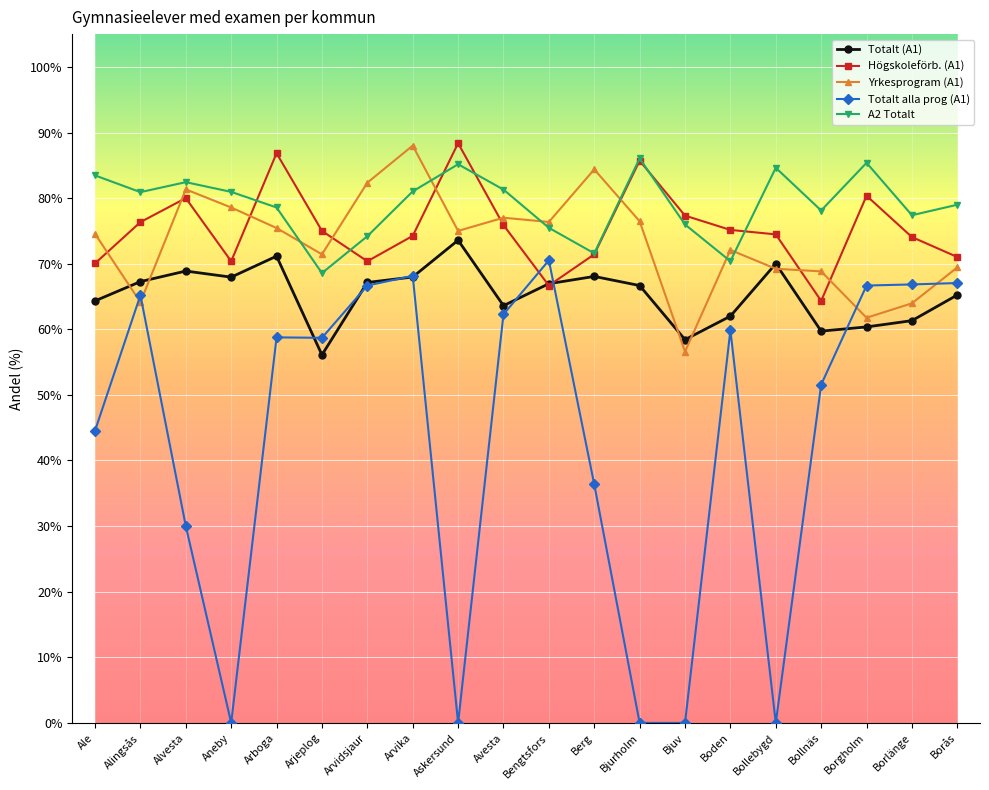

What is the sum of all Högskoleförb. (A1) values?

1508.0